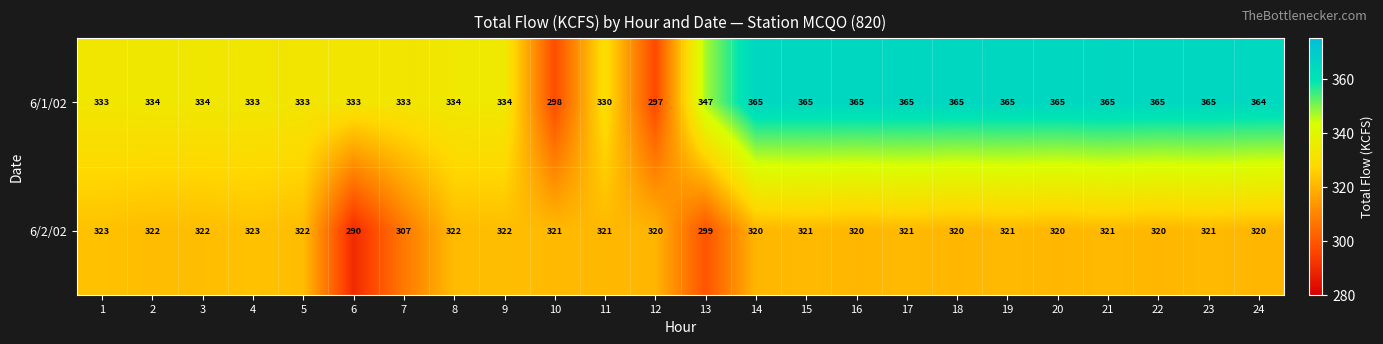

At 16, list the series in order from largest to smallest.

6/1/02, 6/2/02